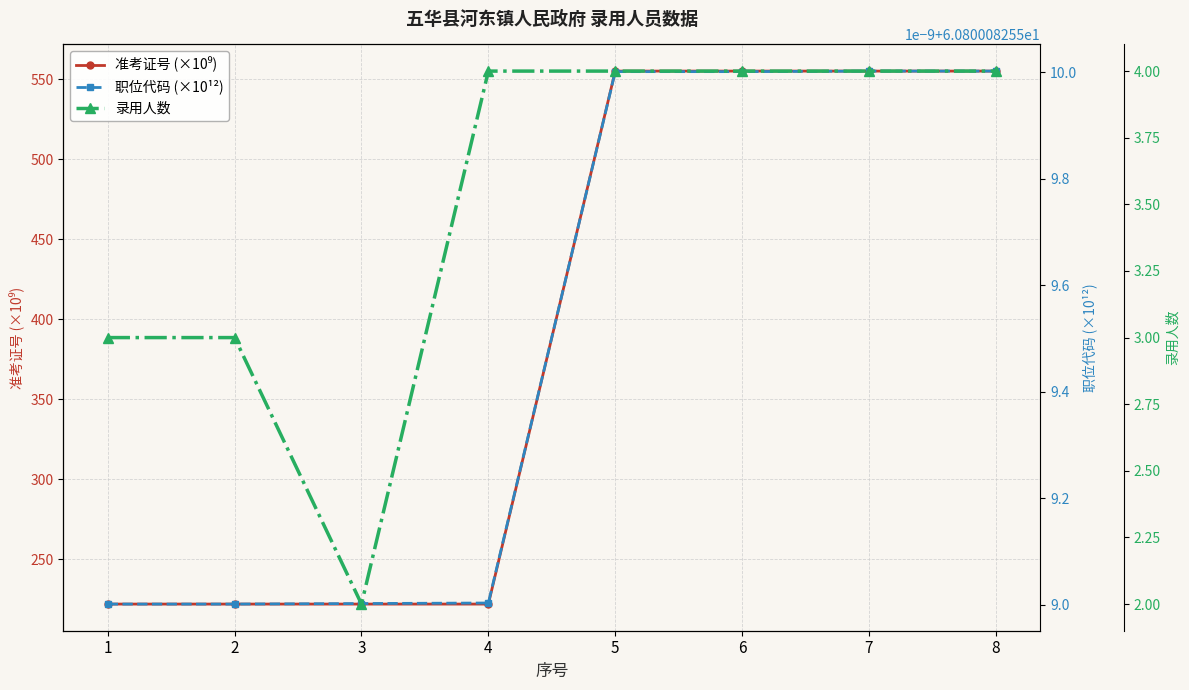

Where does the 准考证号 (×10⁹) series first go above 555?

5